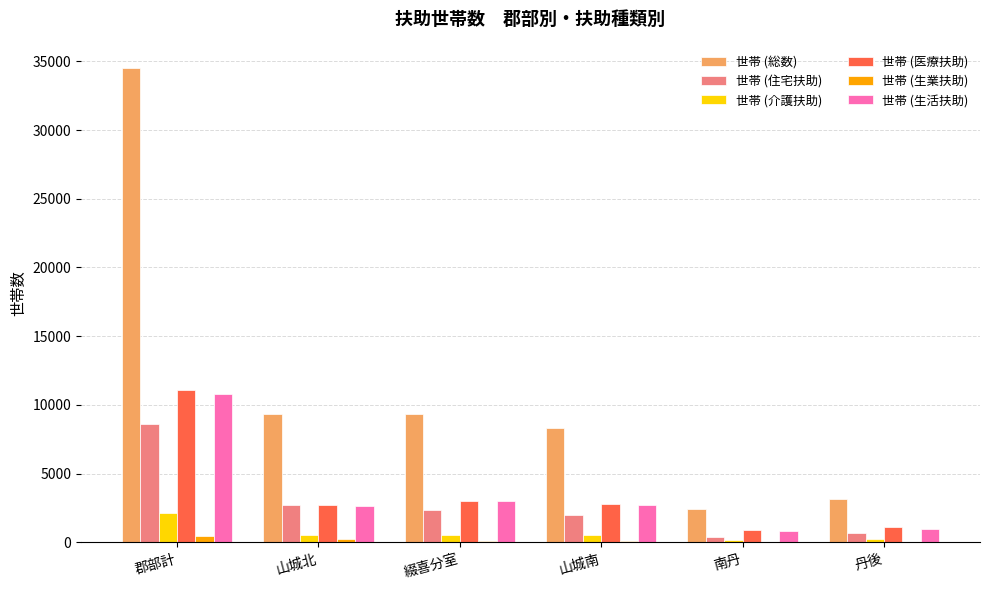

The 世帯 (住宅扶助) series shows 4667 at 山城北. True or false?

False